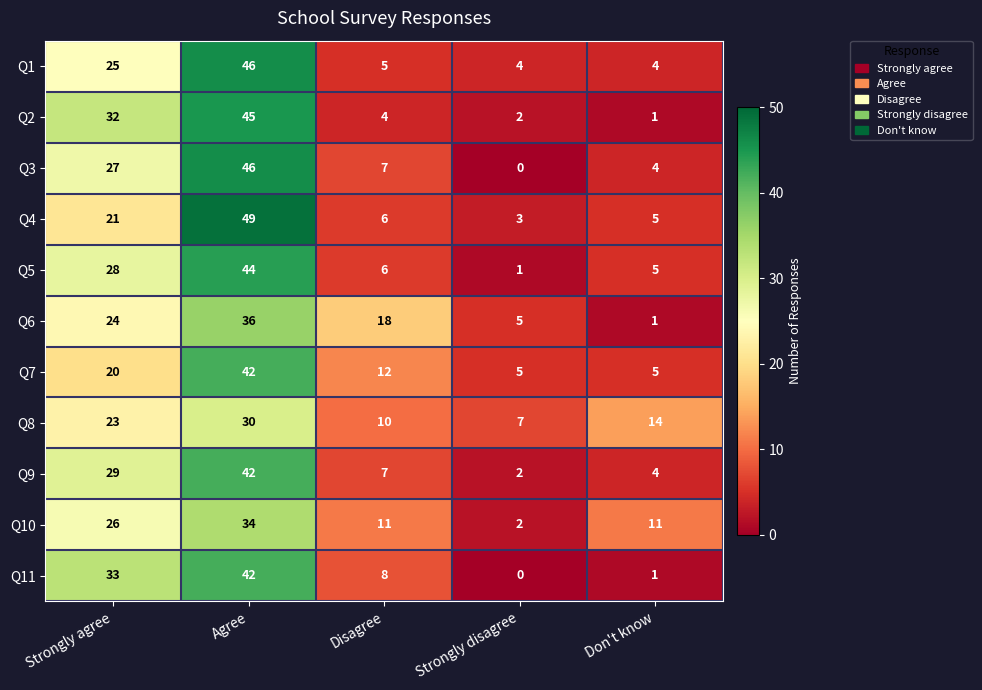

True or false: Q10 has a value of 7 at Disagree.

False